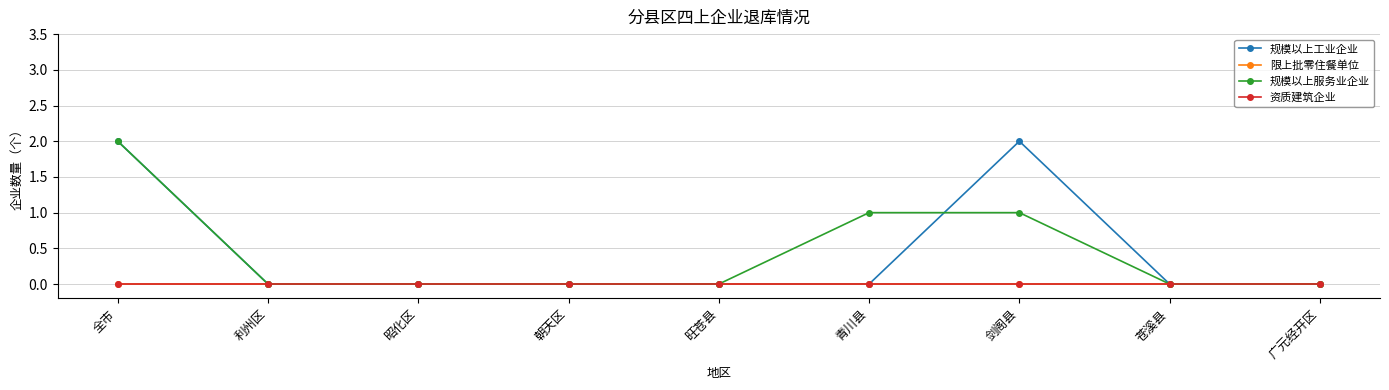

True or false: 限上批零住餐单位 has a value of 0 at 昭化区.

True